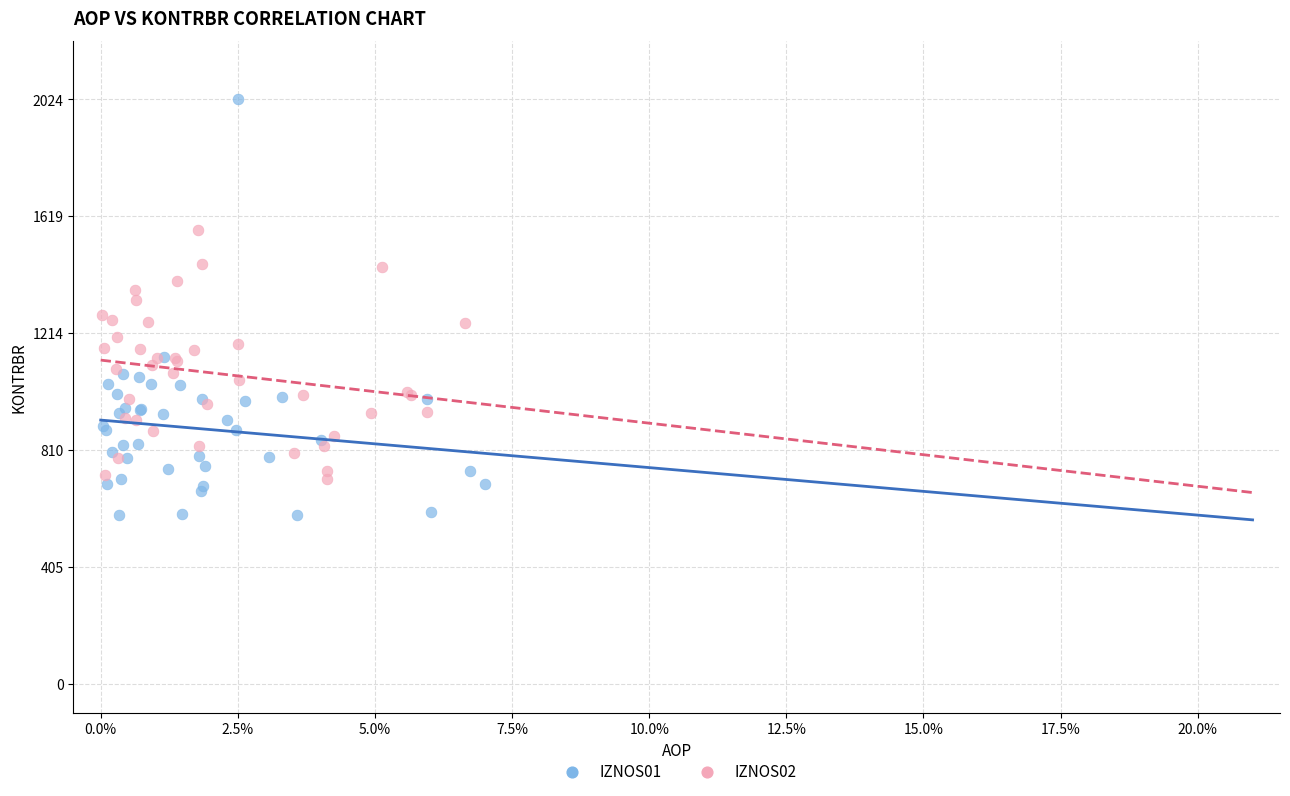

Which series reaches the maximum Y coordinate?

IZNOS01